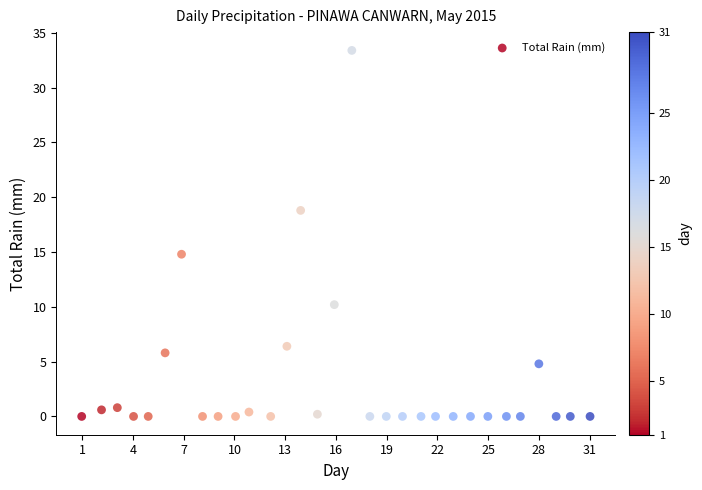

What is the range of X values (max minus min)?

30.1